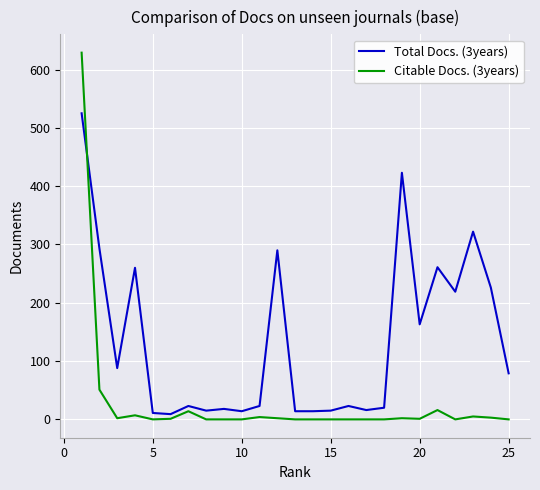

Which series has the largest total across all categories?

Total Docs. (3years)